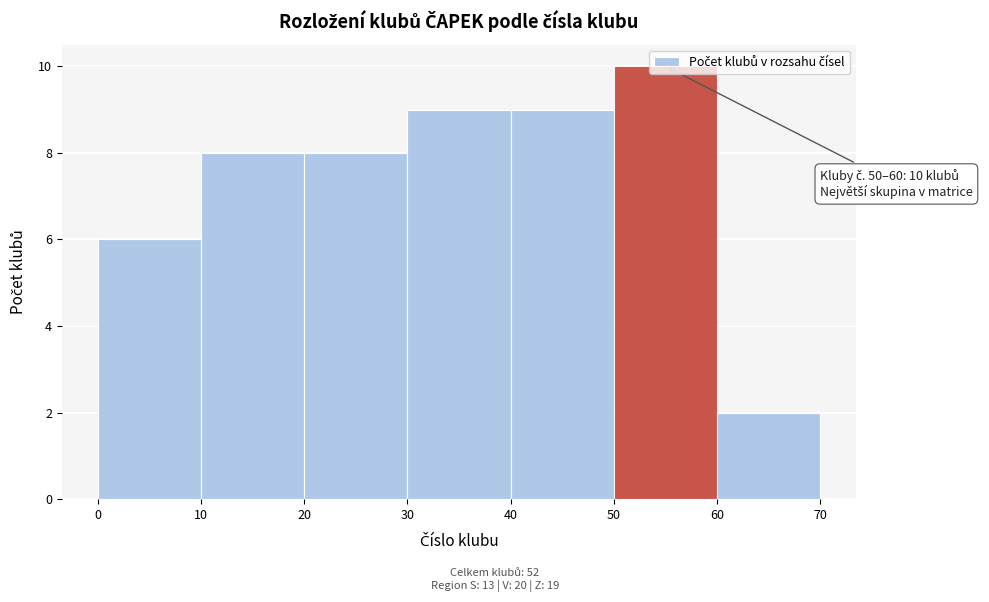

Which range on the x-axis has the tallest bar?

50 to 60